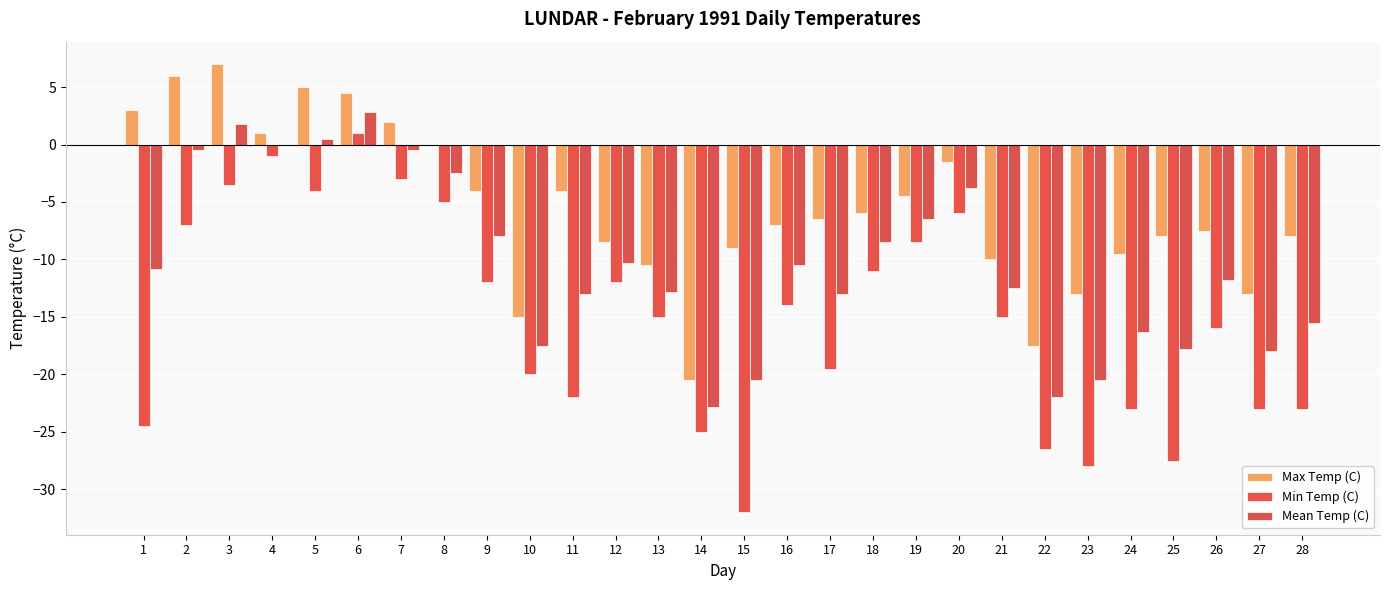

Are the bars horizontal?

No